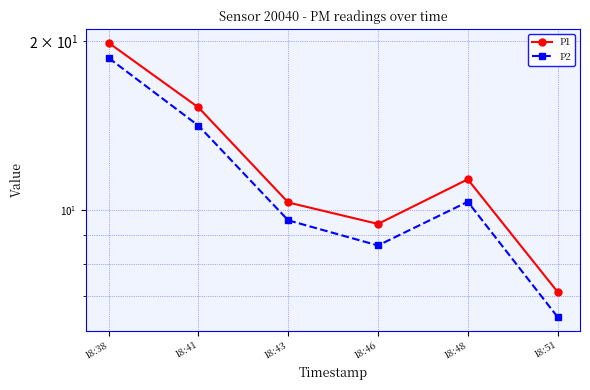

Which has a higher value, 18:41 or 18:48?

18:41